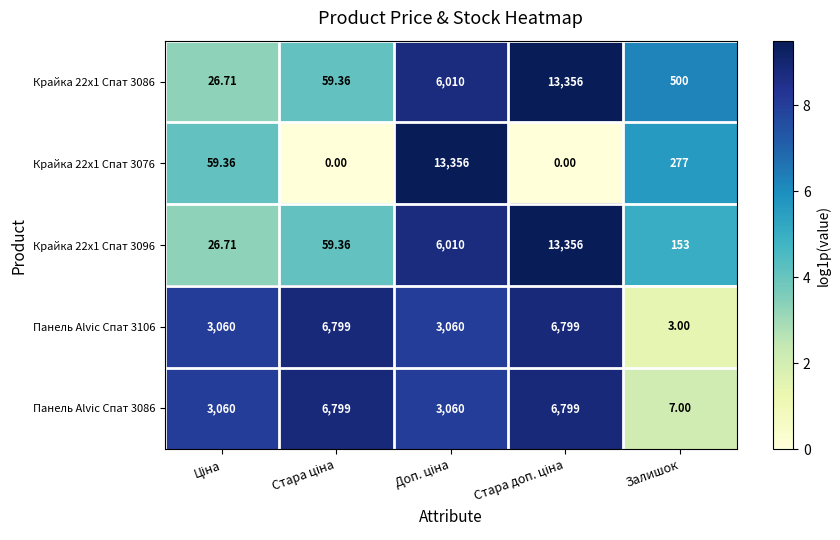

Which series has the widest spread of values?

Крайка 22x1 Спат 3076